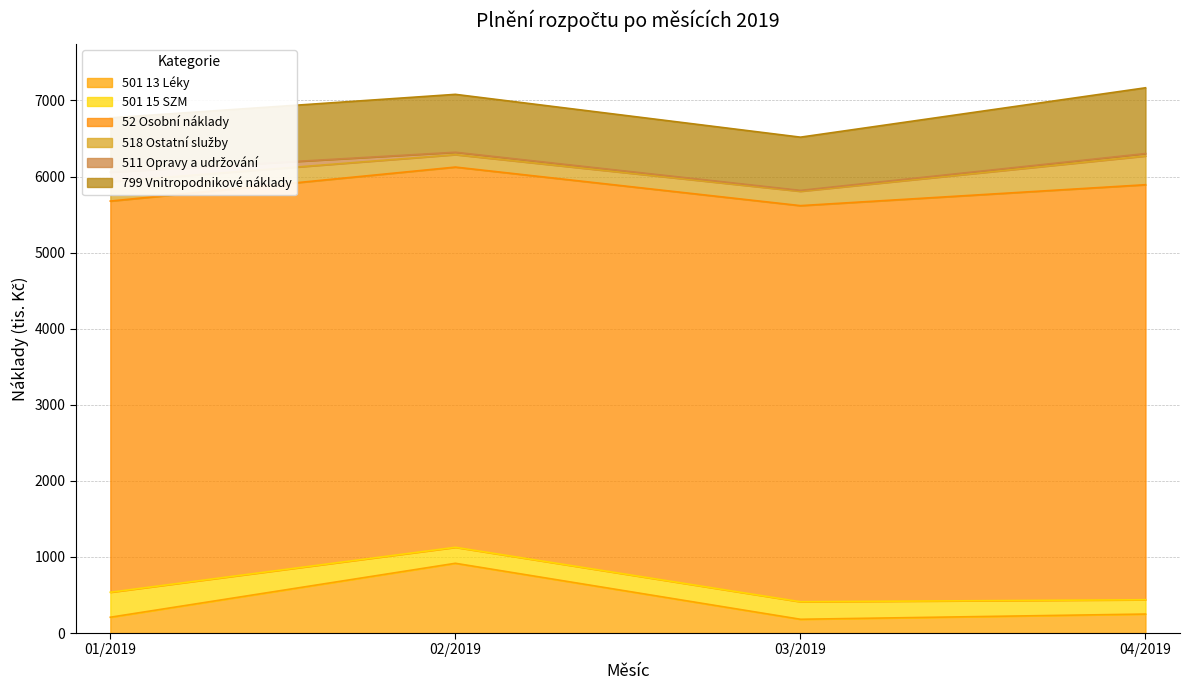

What position from the right is 04/2019?

1